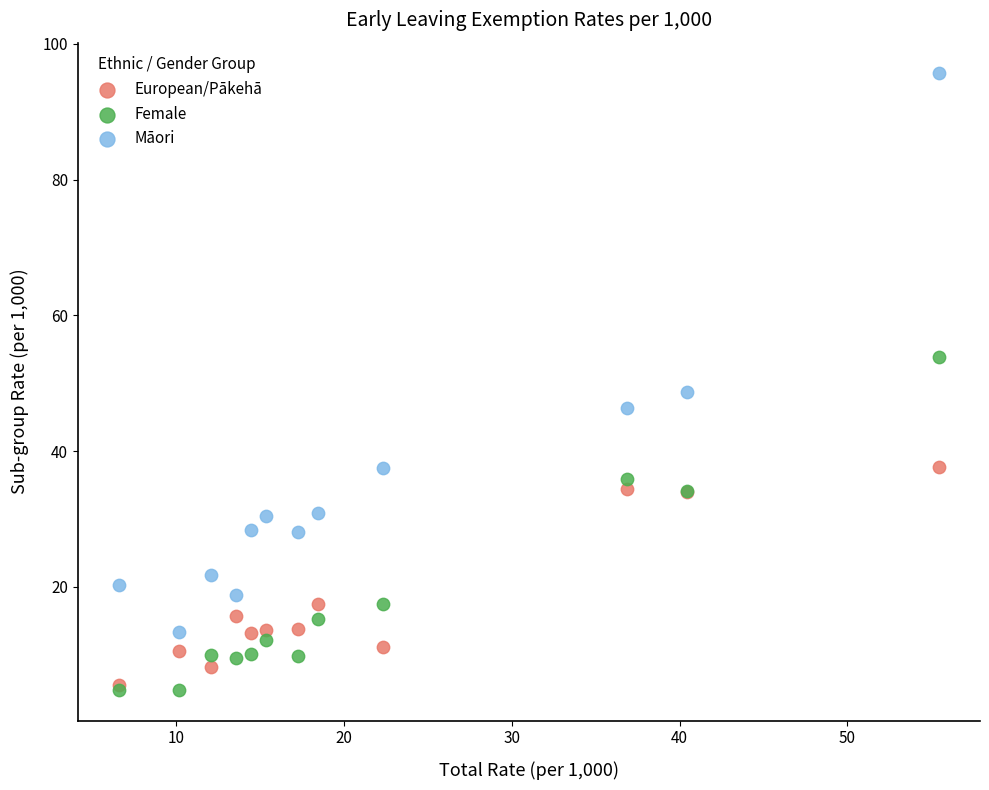

Across all series, what Y value is closest to 50?

48.7